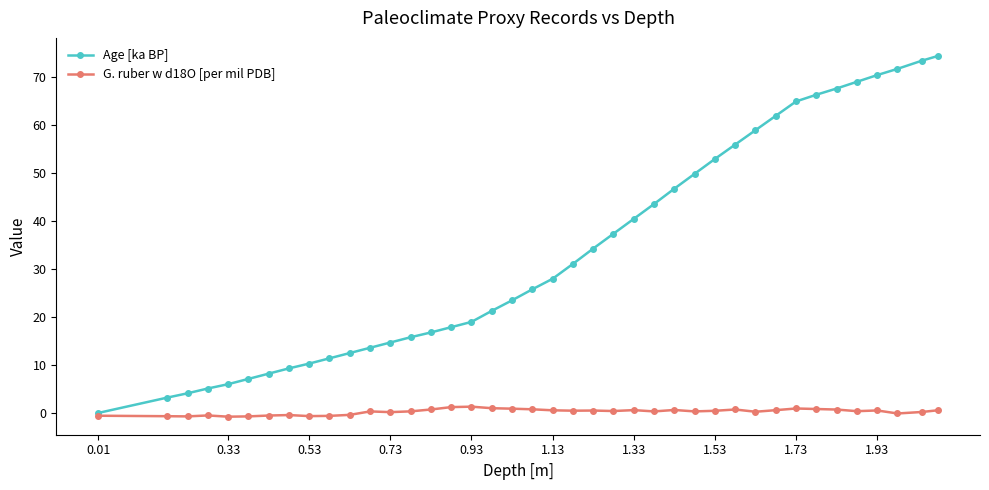

Rank the series by their average value, from highest to lowest.

Age [ka BP], G. ruber w d18O [per mil PDB]